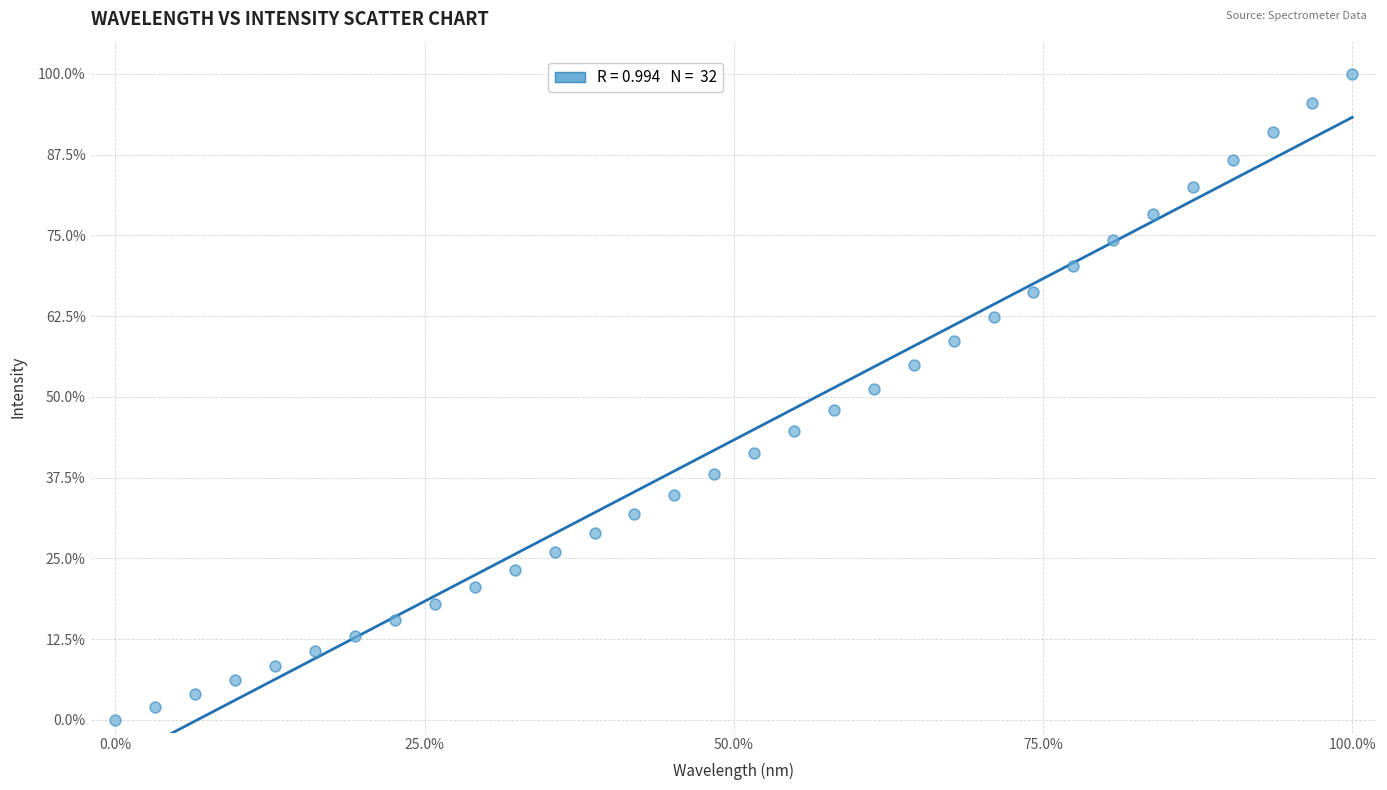

What is the range of Y values (max minus min)?

100.0